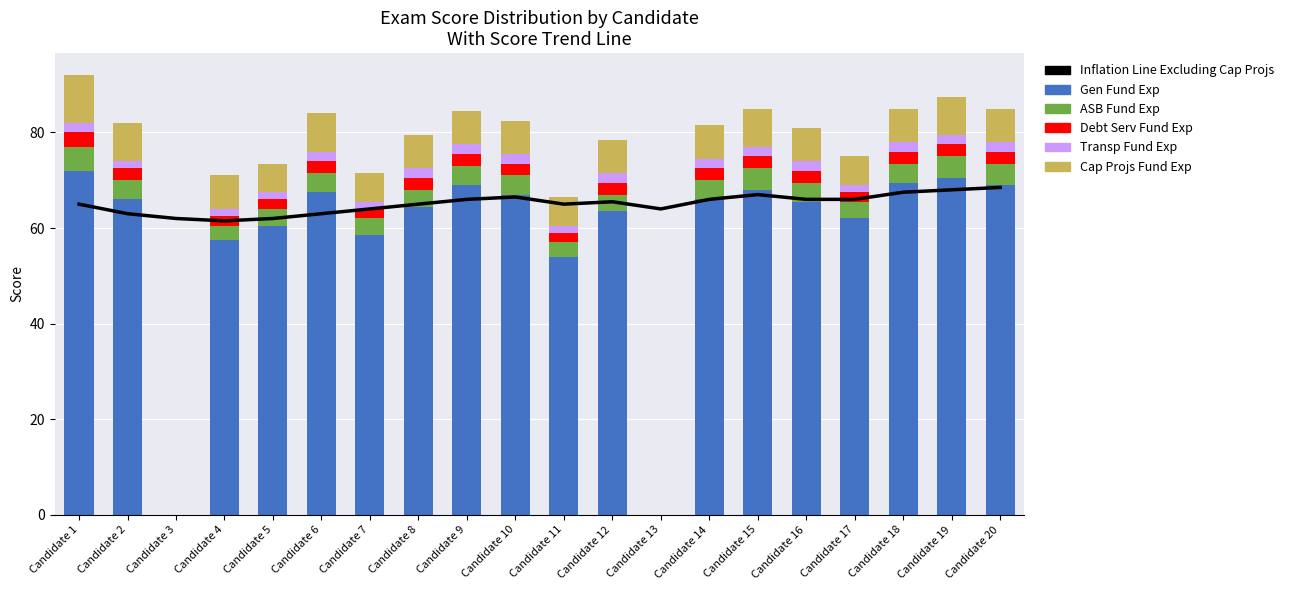

Rank the categories by Debt Serv Fund Exp value from lowest to highest.

Candidate 3, Candidate 13, Candidate 4, Candidate 5, Candidate 7, Candidate 11, Candidate 17, Candidate 2, Candidate 6, Candidate 8, Candidate 9, Candidate 10, Candidate 12, Candidate 14, Candidate 15, Candidate 16, Candidate 18, Candidate 19, Candidate 20, Candidate 1